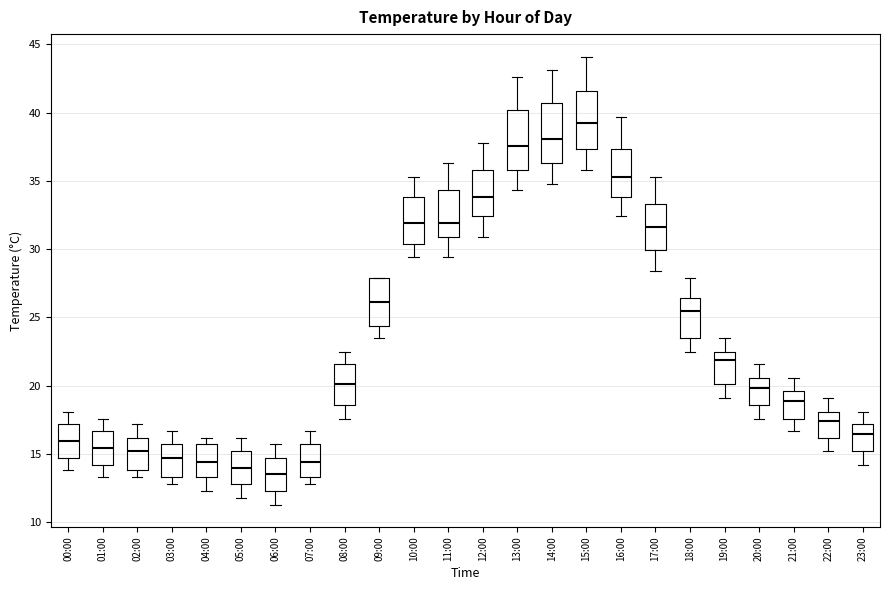

Reading left to right, read every box against the y-axis: the position of its median line, the range the box covers, and the ends of its whiskers. The values are not printed on the chart, so give them approximately, as read against the axis.

00:00: median 16.0, box 14.5 to 17.0, whiskers 14.0 to 18.0
01:00: median 15.5, box 14.0 to 16.5, whiskers 13.5 to 17.5
02:00: median 15.0, box 14.0 to 16.0, whiskers 13.5 to 17.0
03:00: median 14.5, box 13.5 to 15.5, whiskers 13.0 to 16.5
04:00: median 14.5, box 13.5 to 15.5, whiskers 12.5 to 16.0
05:00: median 14.0, box 13.0 to 15.0, whiskers 12.0 to 16.0
06:00: median 13.5, box 12.5 to 14.5, whiskers 11.5 to 15.5
07:00: median 14.5, box 13.5 to 15.5, whiskers 13.0 to 16.5
08:00: median 20.0, box 18.5 to 21.5, whiskers 17.5 to 22.5
09:00: median 26.0, box 24.5 to 28.0, whiskers 23.5 to 28.0
10:00: median 32.0, box 30.5 to 34.0, whiskers 29.5 to 35.5
11:00: median 32.0, box 31.0 to 34.5, whiskers 29.5 to 36.5
12:00: median 34.0, box 32.5 to 36.0, whiskers 31.0 to 38.0
13:00: median 37.5, box 36.0 to 40.0, whiskers 34.5 to 42.5
14:00: median 38.0, box 36.5 to 40.5, whiskers 35.0 to 43.0
15:00: median 39.0, box 37.5 to 41.5, whiskers 36.0 to 44.0
16:00: median 35.5, box 34.0 to 37.5, whiskers 32.5 to 39.5
17:00: median 31.5, box 30.0 to 33.5, whiskers 28.5 to 35.5
18:00: median 25.5, box 23.5 to 26.5, whiskers 22.5 to 28.0
19:00: median 22.0, box 20.0 to 22.5, whiskers 19.0 to 23.5
20:00: median 20.0, box 18.5 to 20.5, whiskers 17.5 to 21.5
21:00: median 19.0, box 17.5 to 19.5, whiskers 16.5 to 20.5
22:00: median 17.5, box 16.0 to 18.0, whiskers 15.0 to 19.0
23:00: median 16.5, box 15.0 to 17.0, whiskers 14.0 to 18.0